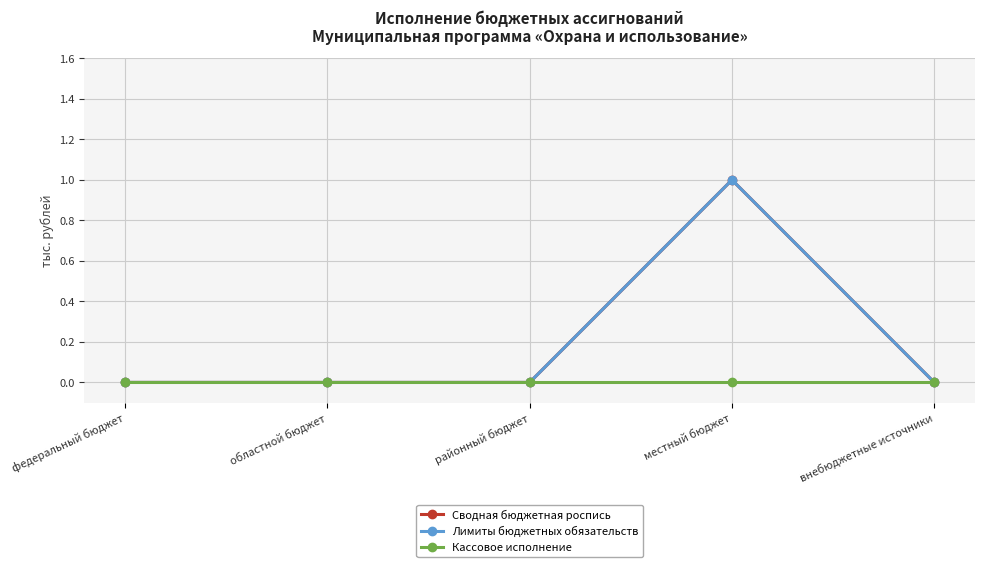

The Сводная бюджетная роспись series shows 0 at федеральный бюджет. True or false?

True